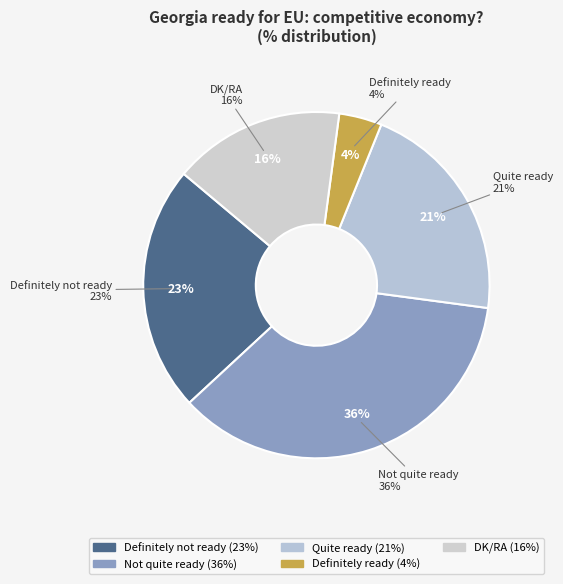

What is the change in value from Definitely ready to DK/RA?

+12